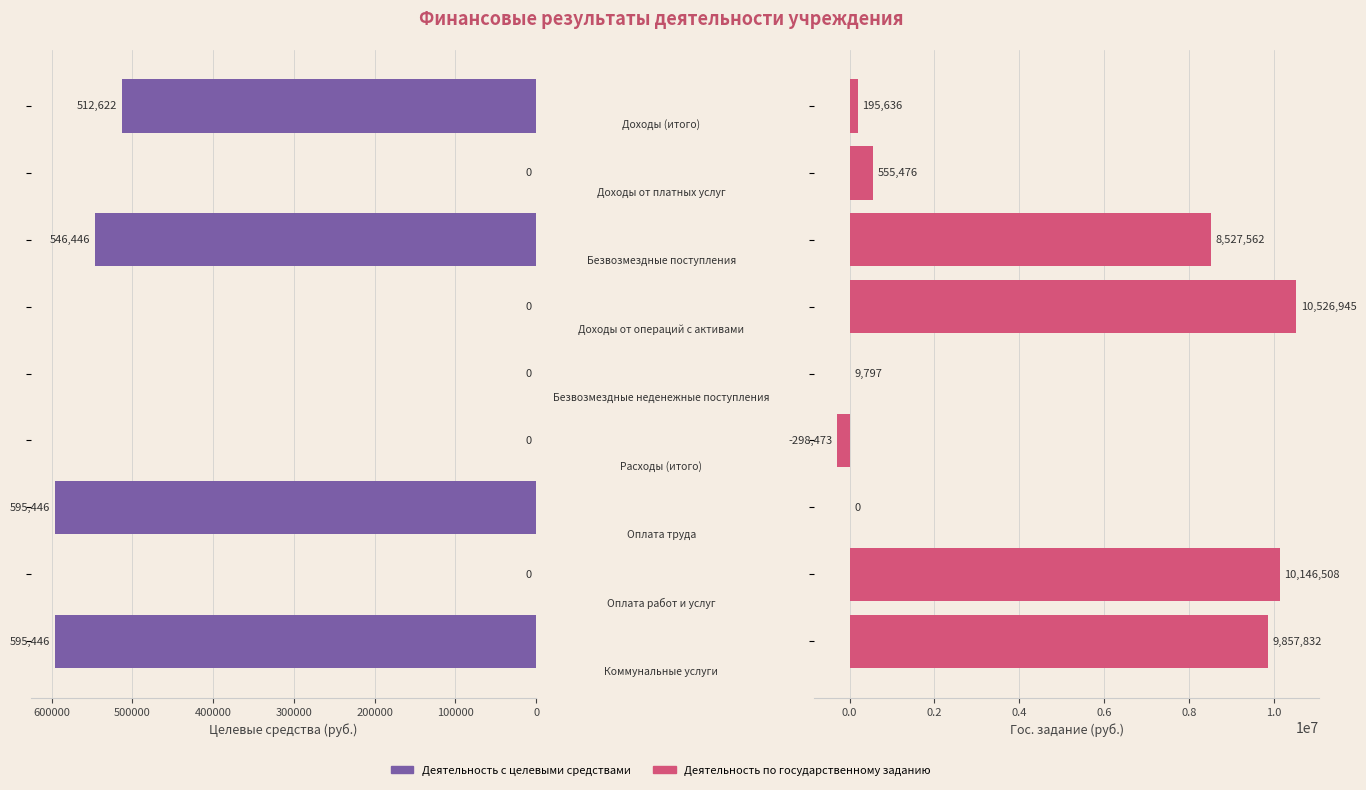

What is the value of the Деятельность по государственному заданию bar at the 9th from the left?

195636.1